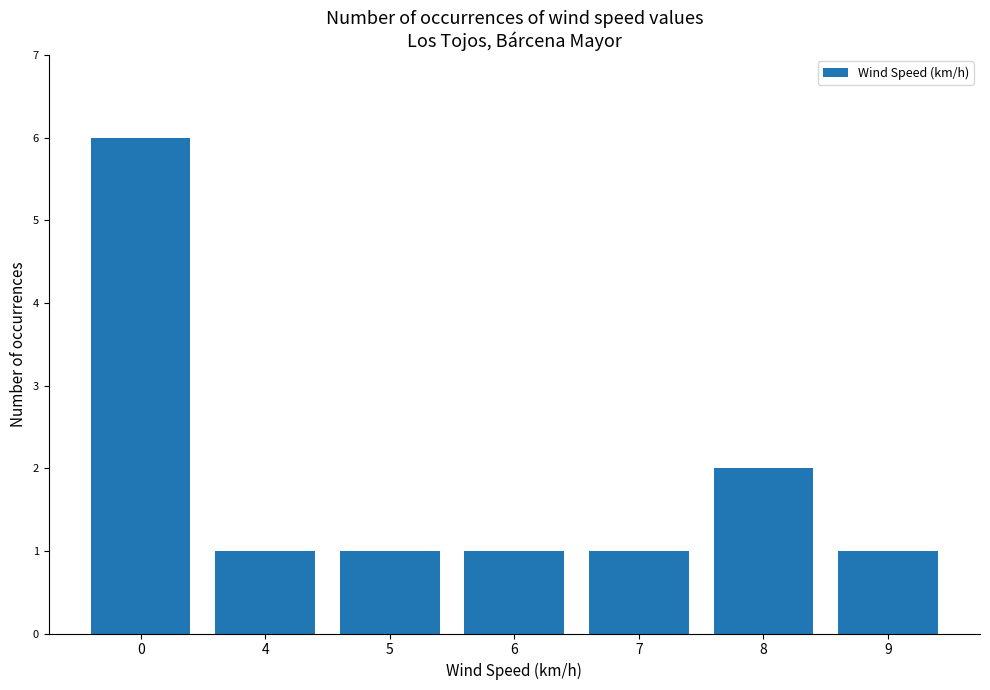

Which has a higher value, 8 or 7?

8